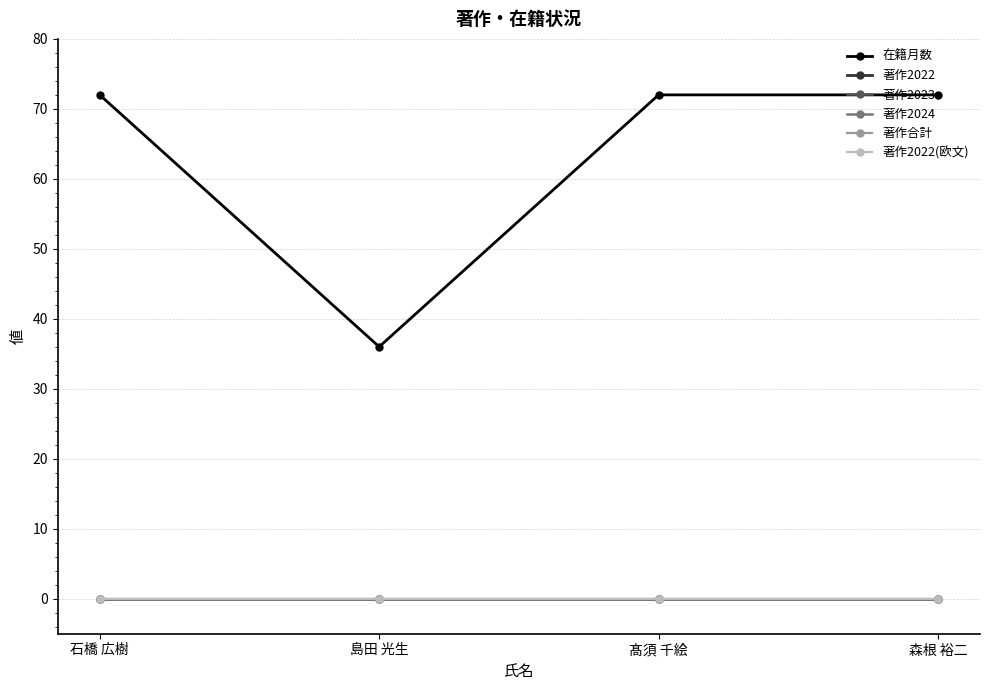

Is this an area chart (filled region under the line)?

No